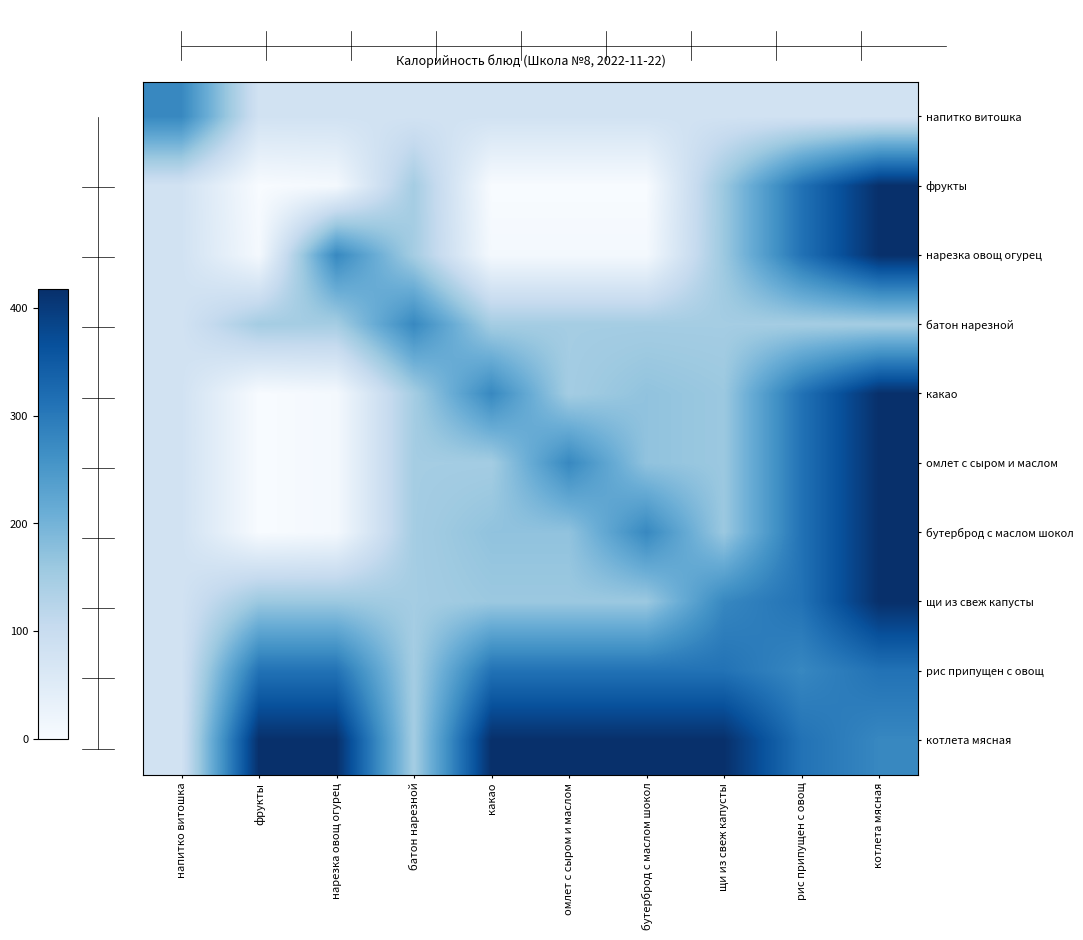

Reading right to left, what are all the values shown in this chart?

напитко витошка: котлета мясная=80	рис припущен с овощ=80	щи из свеж капусты=80	бутерброд с маслом шокол=80	омлет с сыром и маслом=80	какао=80	батон нарезной=80	нарезка овощ огурец=80	фрукты=80	напитко витошка=277
фрукты: котлета мясная=418	рис припущен с овощ=311	щи из свеж капусты=159	бутерброд с маслом шокол=0	омлет с сыром и маслом=0	какао=0	батон нарезной=148	нарезка овощ огурец=7	фрукты=0	напитко витошка=80
нарезка овощ огурец: котлета мясная=418	рис припущен с овощ=311	щи из свеж капусты=159	бутерброд с маслом шокол=7	омлет с сыром и маслом=7	какао=7	батон нарезной=148	нарезка овощ огурец=277	фрукты=7	напитко витошка=80
батон нарезной: котлета мясная=148	рис припущен с овощ=148	щи из свеж капусты=148	бутерброд с маслом шокол=148	омлет с сыром и маслом=148	какао=148	батон нарезной=277	нарезка овощ огурец=148	фрукты=148	напитко витошка=80
какао: котлета мясная=418	рис припущен с овощ=311	щи из свеж капусты=159	бутерброд с маслом шокол=170	омлет с сыром и маслом=149	какао=277	батон нарезной=148	нарезка овощ огурец=7	фрукты=0	напитко витошка=80
омлет с сыром и маслом: котлета мясная=418	рис припущен с овощ=311	щи из свеж капусты=159	бутерброд с маслом шокол=170	омлет с сыром и маслом=277	какао=149	батон нарезной=148	нарезка овощ огурец=7	фрукты=0	напитко витошка=80
бутерброд с маслом шокол: котлета мясная=418	рис припущен с овощ=311	щи из свеж капусты=159	бутерброд с маслом шокол=277	омлет с сыром и маслом=170	какао=170	батон нарезной=148	нарезка овощ огурец=7	фрукты=0	напитко витошка=80
щи из свеж капусты: котлета мясная=418	рис припущен с овощ=311	щи из свеж капусты=277	бутерброд с маслом шокол=159	омлет с сыром и маслом=159	какао=159	батон нарезной=148	нарезка овощ огурец=159	фрукты=159	напитко витошка=80
рис припущен с овощ: котлета мясная=311	рис припущен с овощ=277	щи из свеж капусты=311	бутерброд с маслом шокол=311	омлет с сыром и маслом=311	какао=311	батон нарезной=148	нарезка овощ огурец=311	фрукты=311	напитко витошка=80
котлета мясная: котлета мясная=277	рис припущен с овощ=311	щи из свеж капусты=418	бутерброд с маслом шокол=418	омлет с сыром и маслом=418	какао=418	батон нарезной=148	нарезка овощ огурец=418	фрукты=418	напитко витошка=80